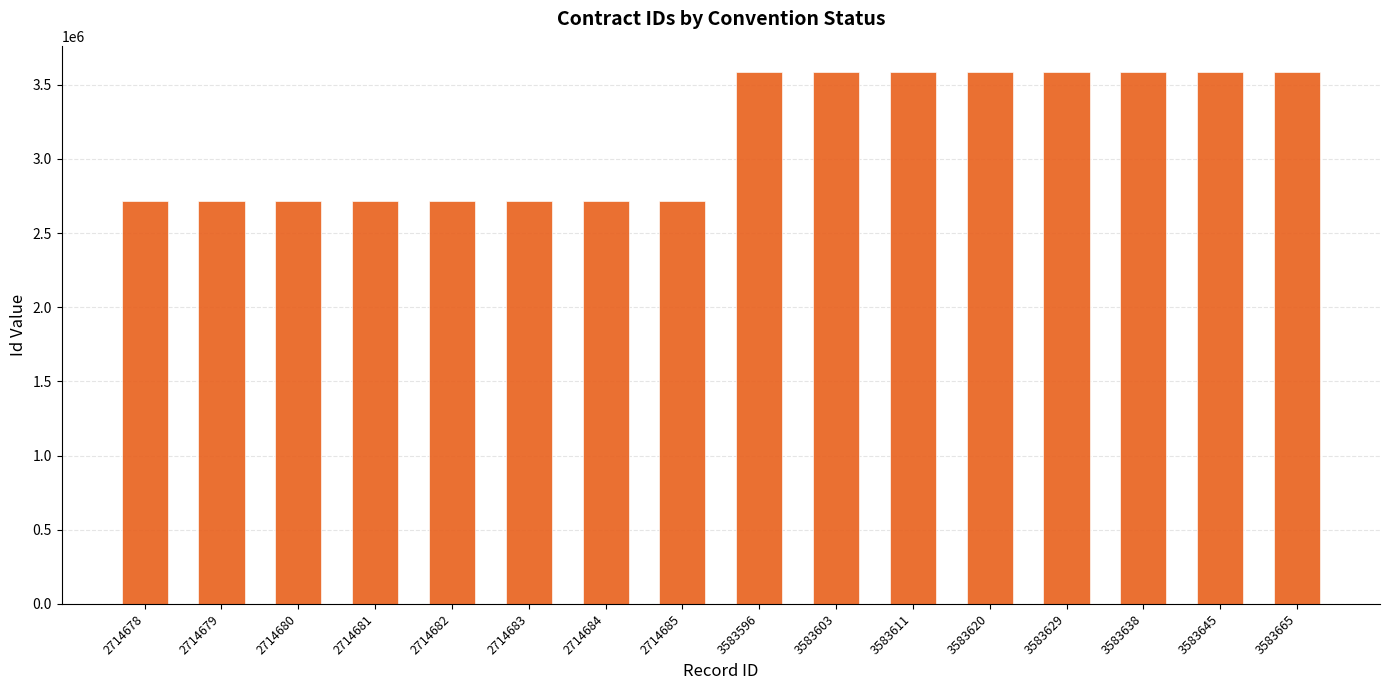

Is it true that the value at 2714684 is 2714684?

True